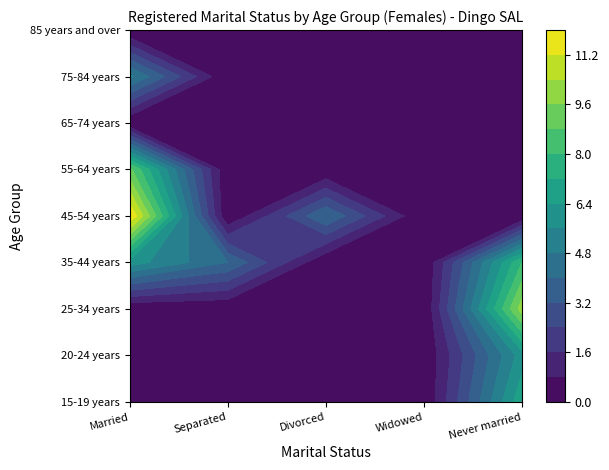

At which label does 45-54 years reach its minimum?

Separated